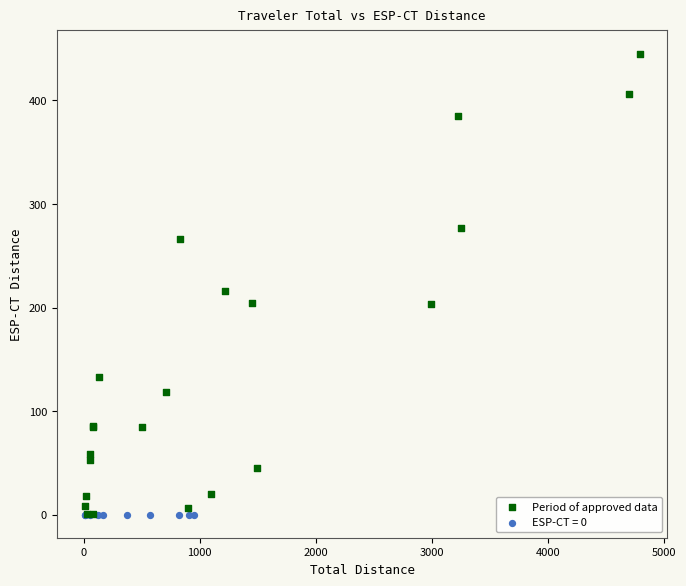

What are all the series names shown in the legend?

Period of approved data, ESP-CT = 0